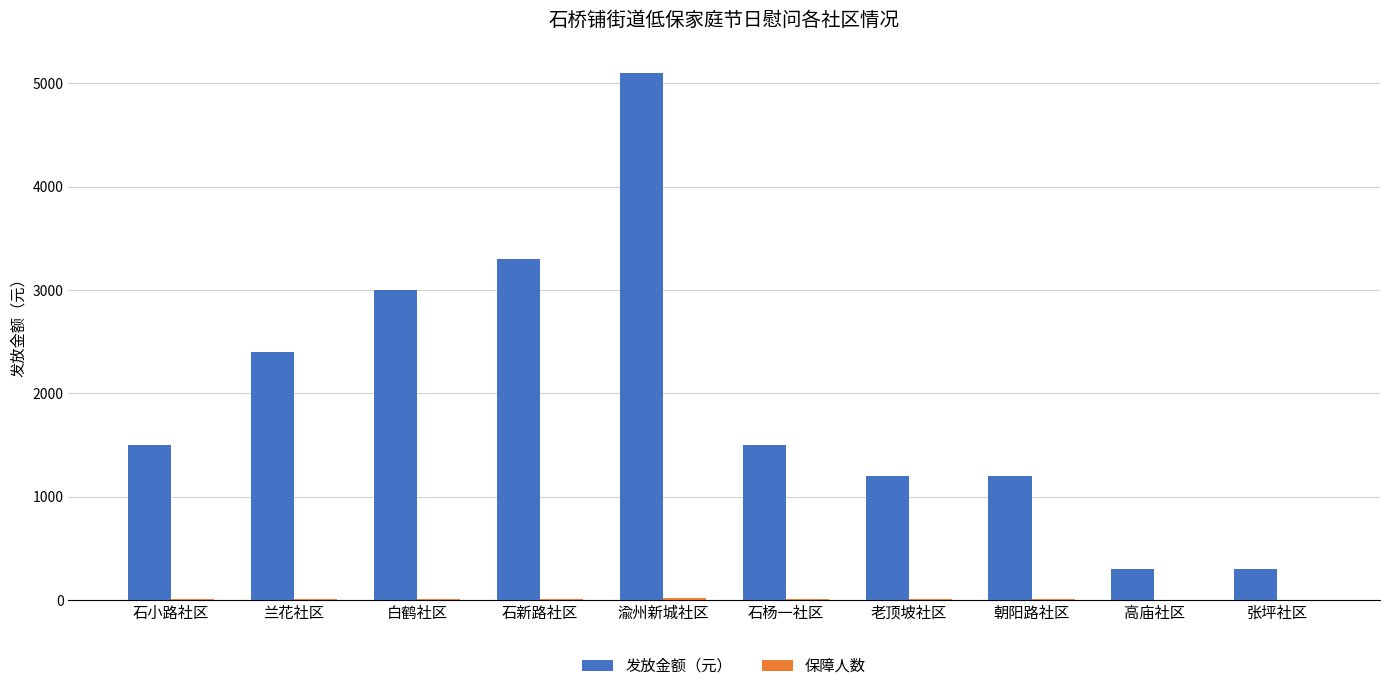

The 发放金额（元） series shows 3157 at 渝州新城社区. True or false?

False